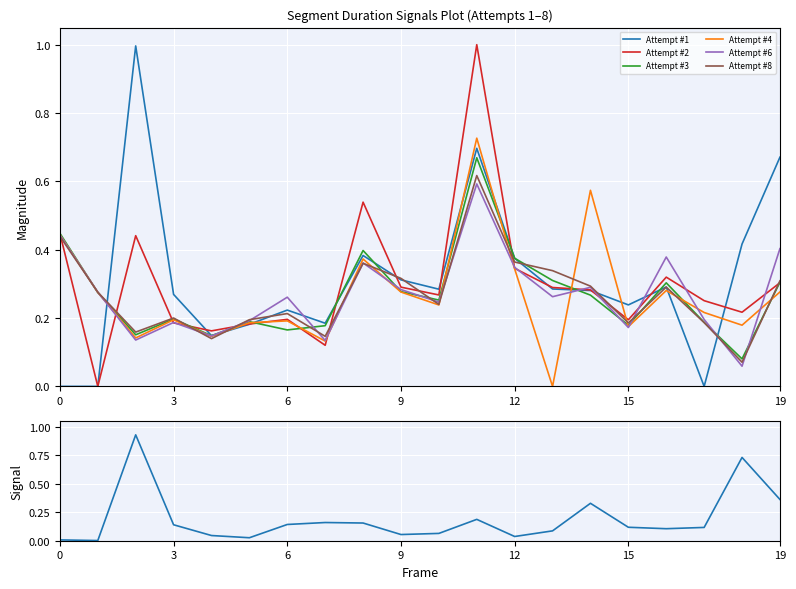

The Attempt #3 series shows 0.2 at 3. True or false?

True